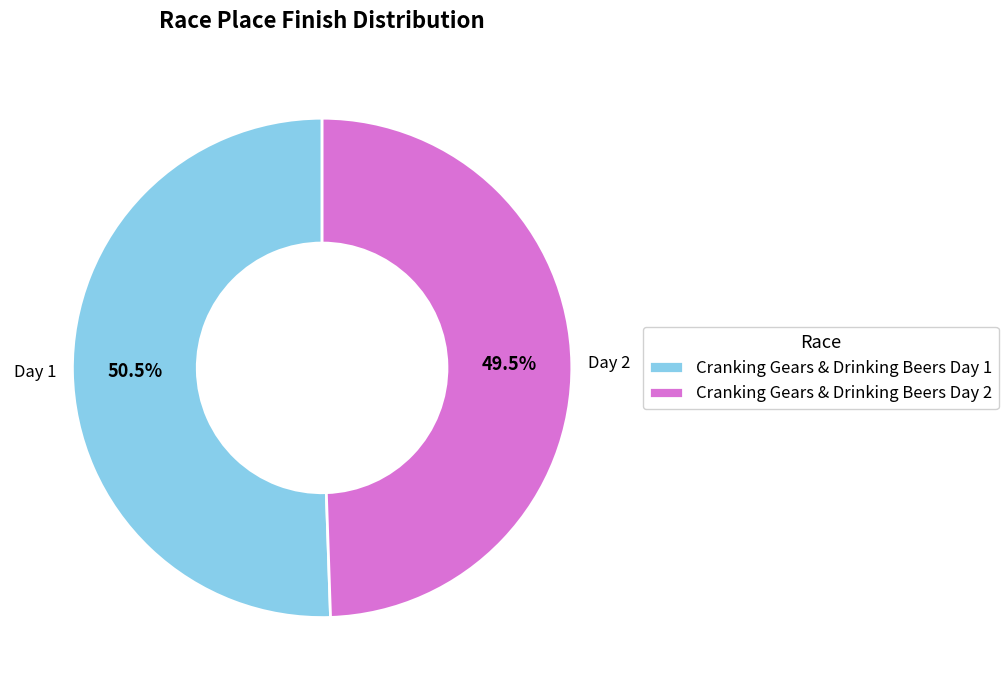

Which slice is the largest?

Cranking Gears & Drinking Beers Day 1